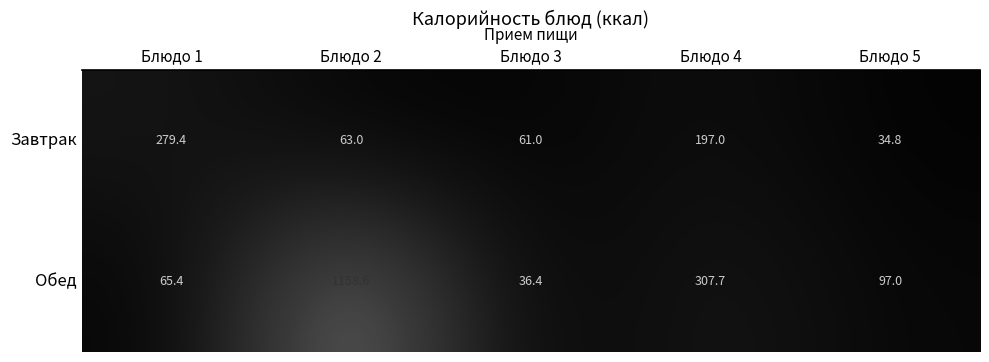

Reading right to left, extract all data points from this chart.

Завтрак: Блюдо 5=34.8	Блюдо 4=197.0	Блюдо 3=61.0	Блюдо 2=63.0	Блюдо 1=279.4
Обед: Блюдо 5=97.0	Блюдо 4=307.7	Блюдо 3=36.4	Блюдо 2=1158.6	Блюдо 1=65.4